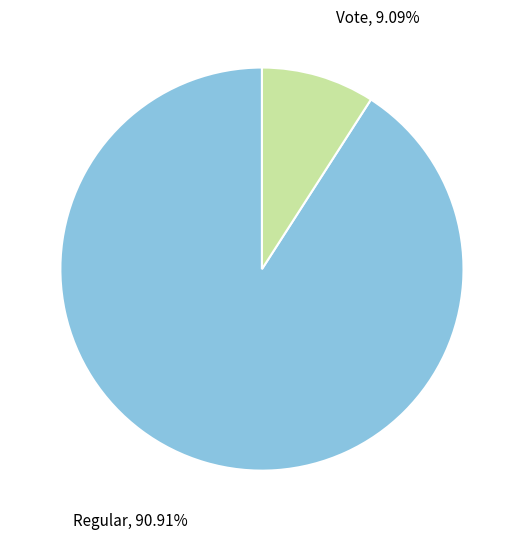

To the nearest percent, what is the difference between the largest and smallest slice percentages?

82%